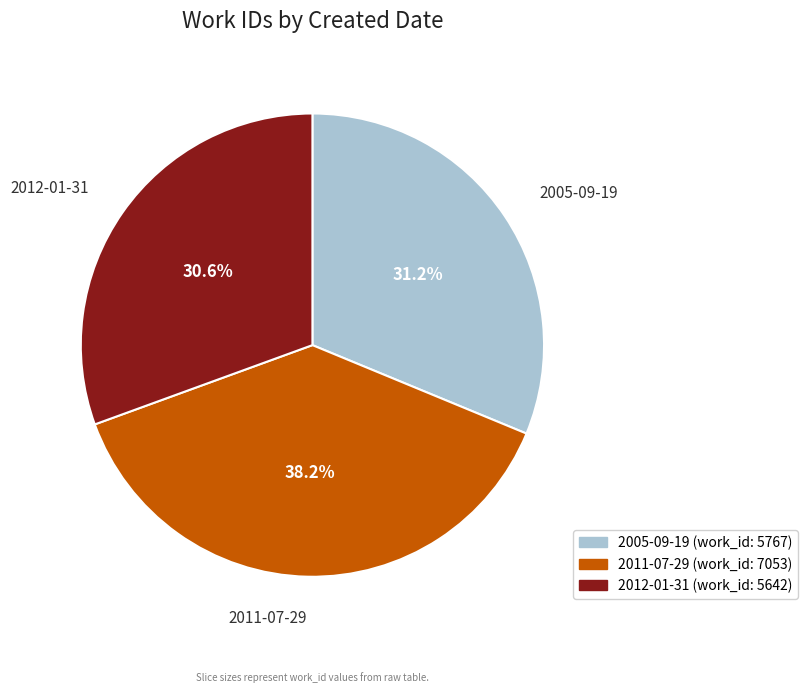

To the nearest percent, what is the average slice percentage?

33%